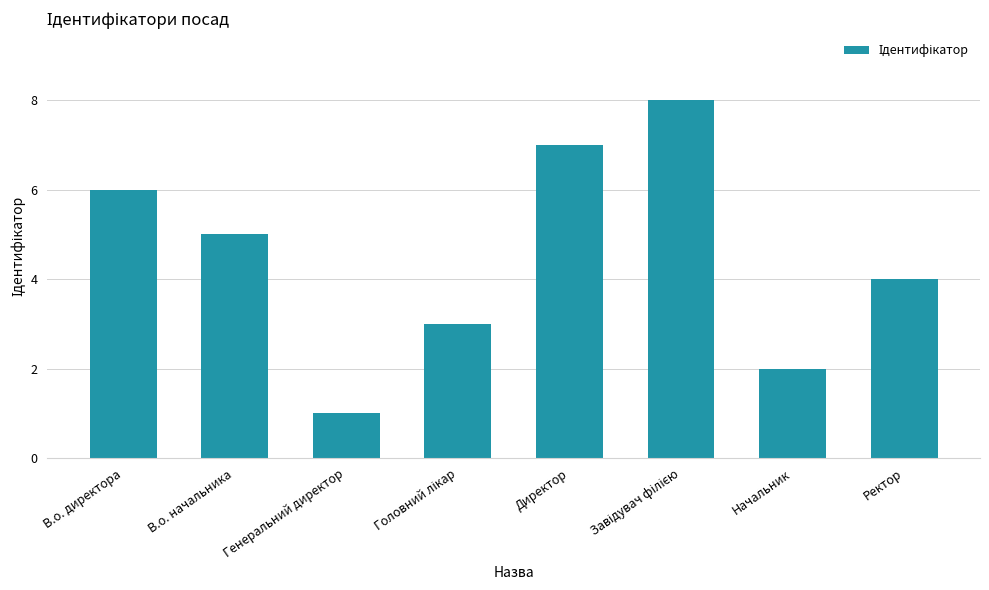

How many bars are there in total?

8